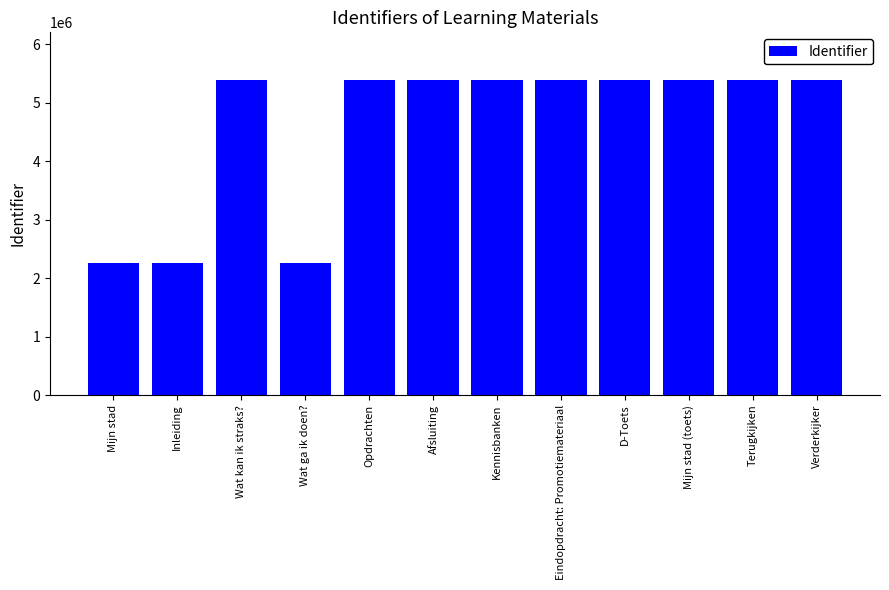

What is the minimum value shown in the chart?

2259137